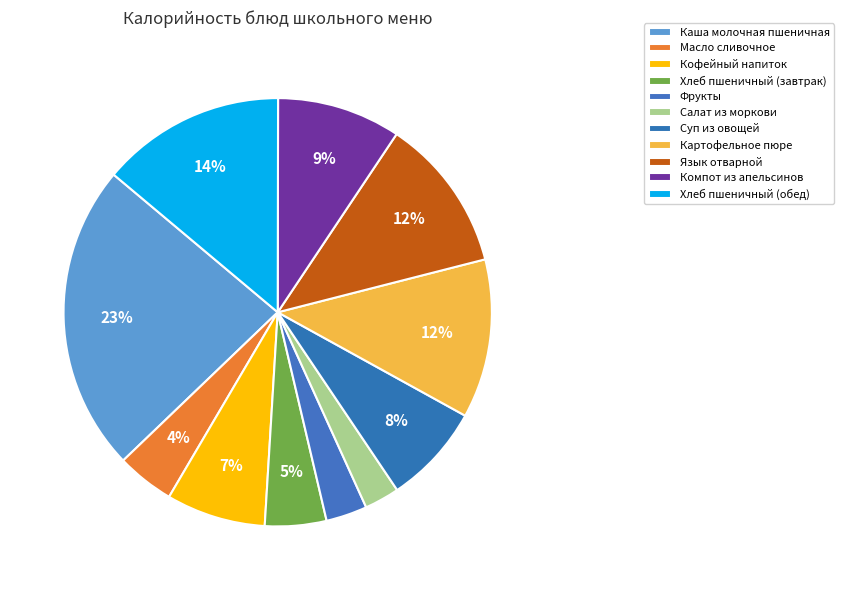

How many slices are in this pie chart?

11